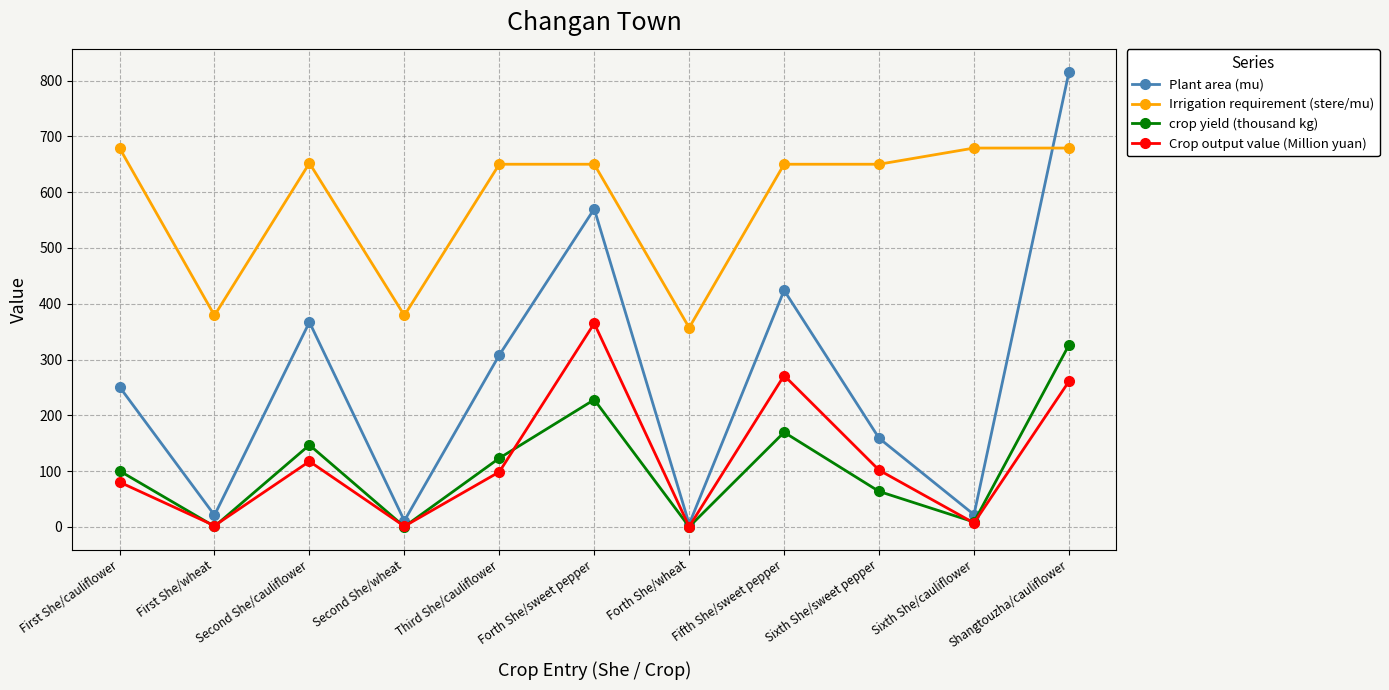

What is the label of the 6th point from the left?

Forth She/sweet pepper